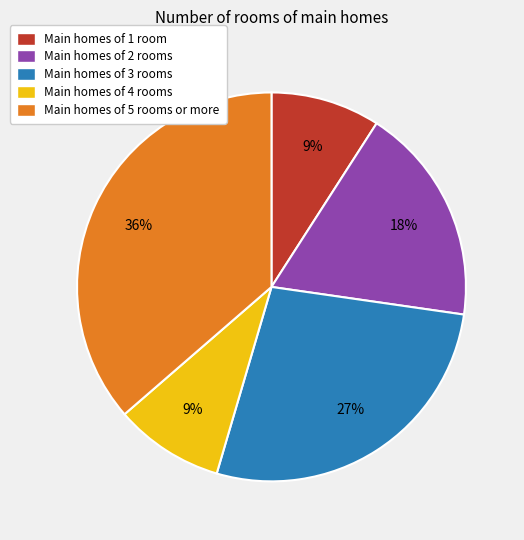

Is there a majority slice in this chart?

No